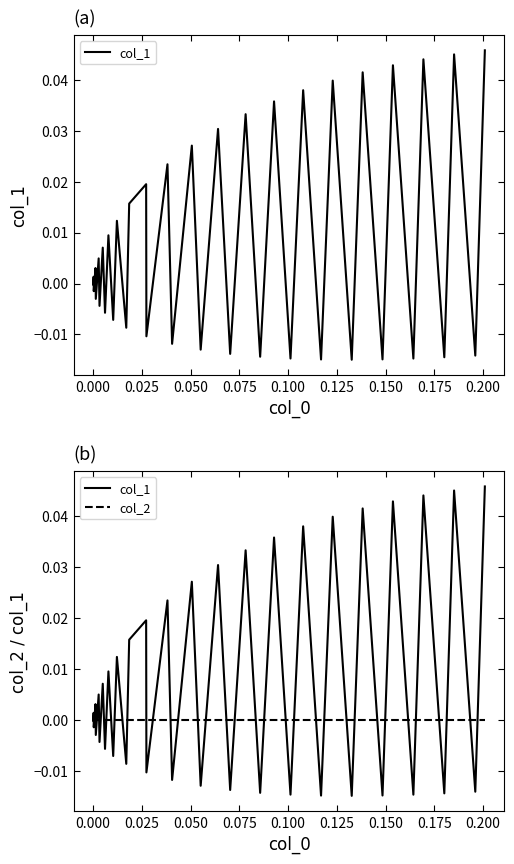

How many times do col_1 and col_2 cross each other?

37